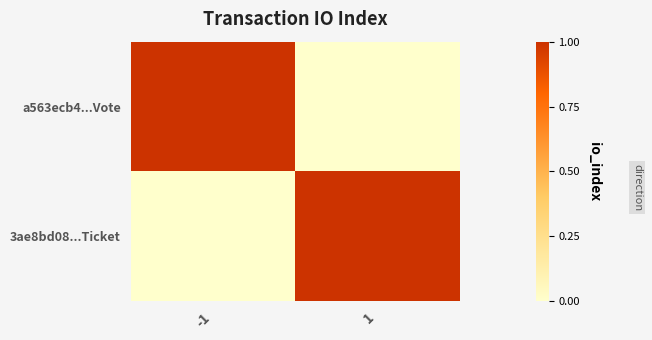

At which category is the sum across all series the highest?

-1